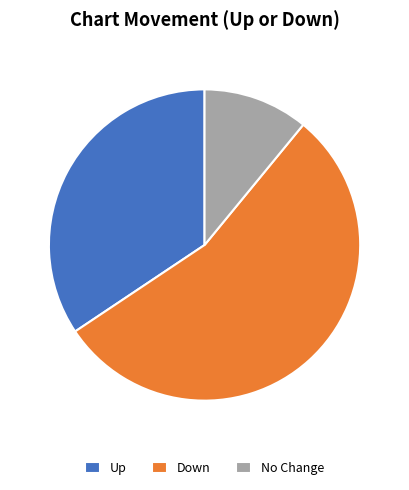

What is the majority slice?

Down